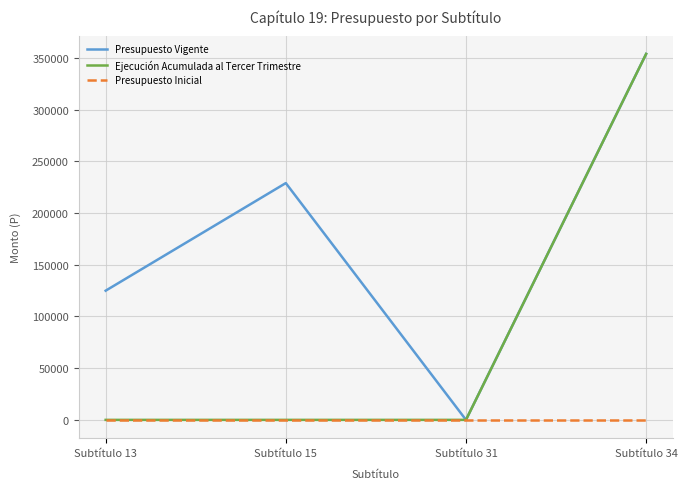

At which category is the sum across all series the highest?

Subtítulo 34